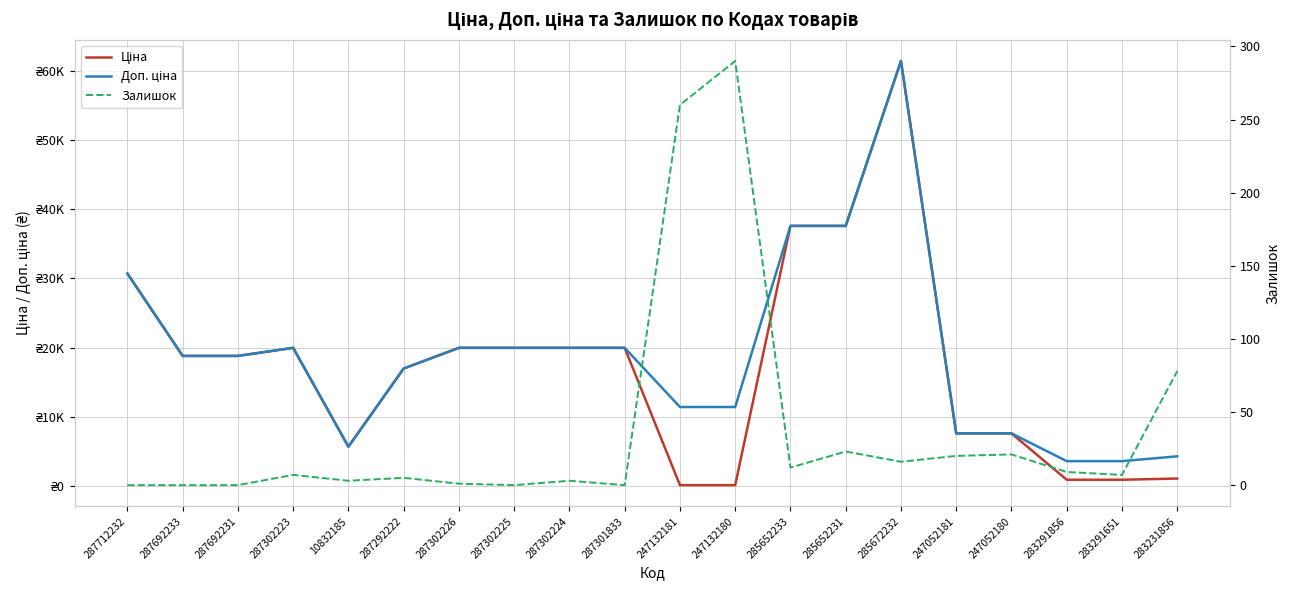

At which category is the sum across all series the highest?

285672232